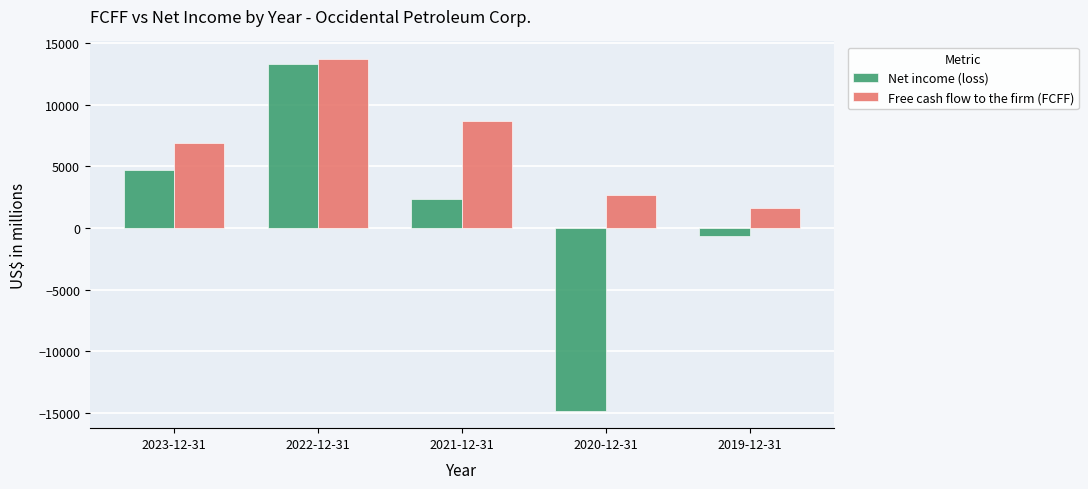

What is the label of the 2nd bar from the left?

2022-12-31